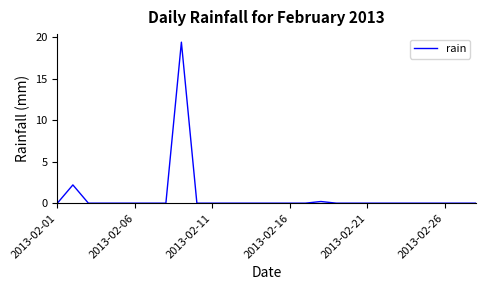

Is this an area chart (filled region under the line)?

No